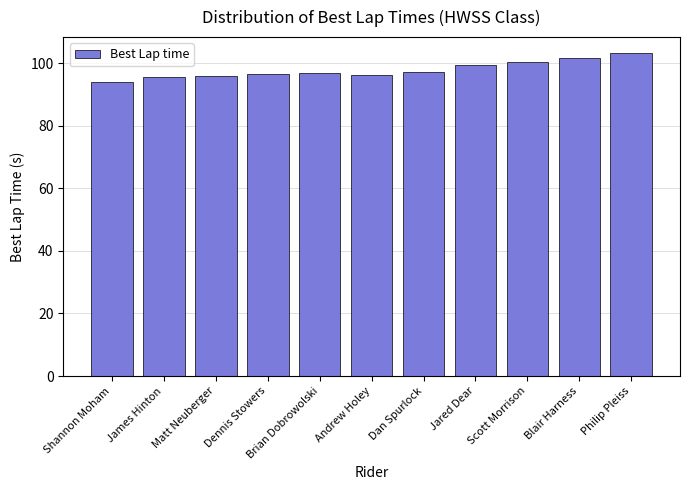

What is the ratio of the value at Andrew Holey to the value at Dennis Stowers?

1.0